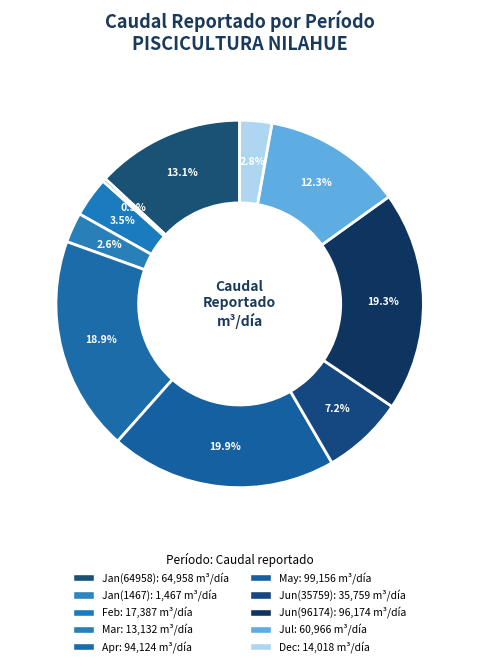

Count the number of slices in the pie.

10